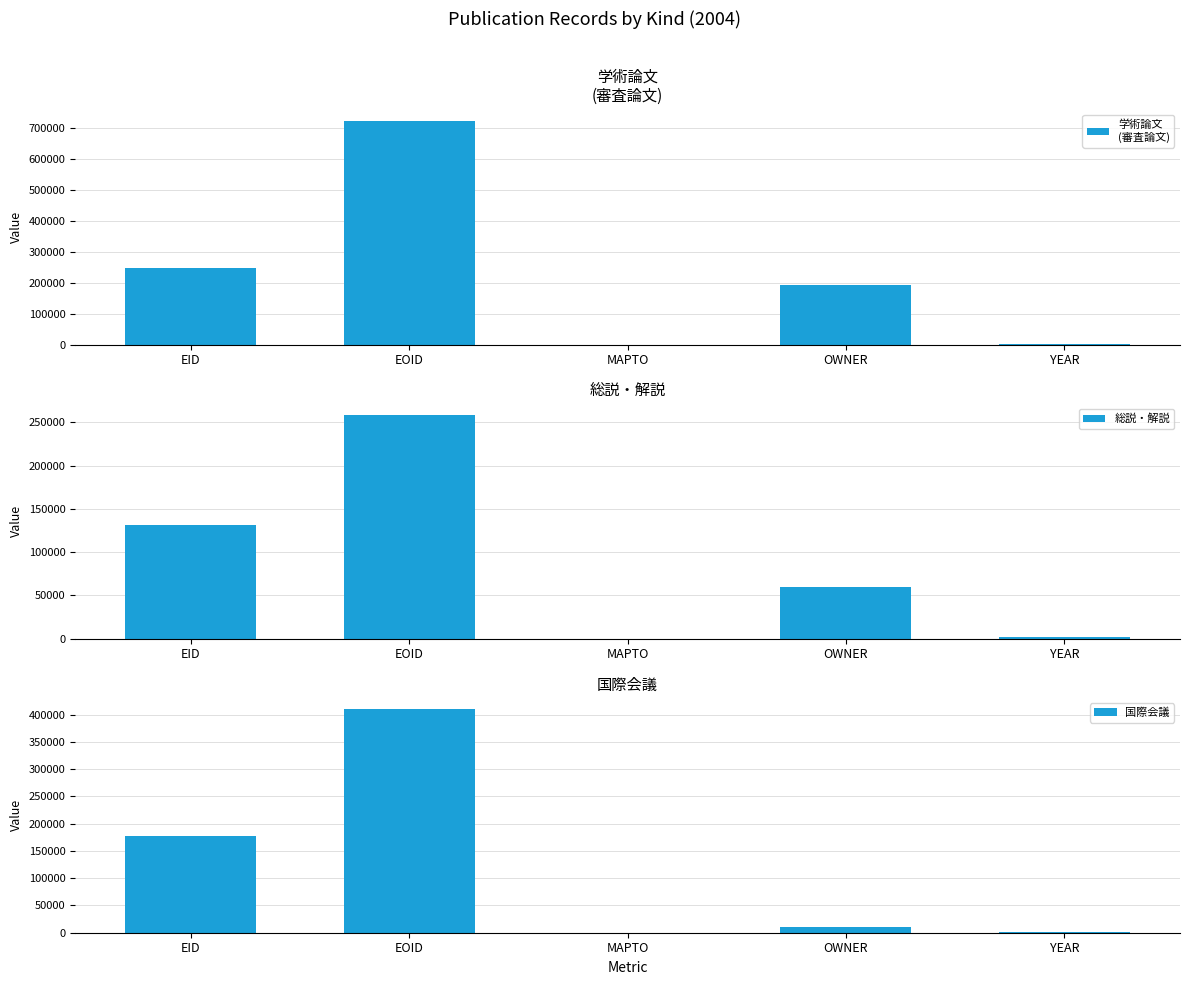

What is the average value of the 学術論文
(審査論文) series?

232994